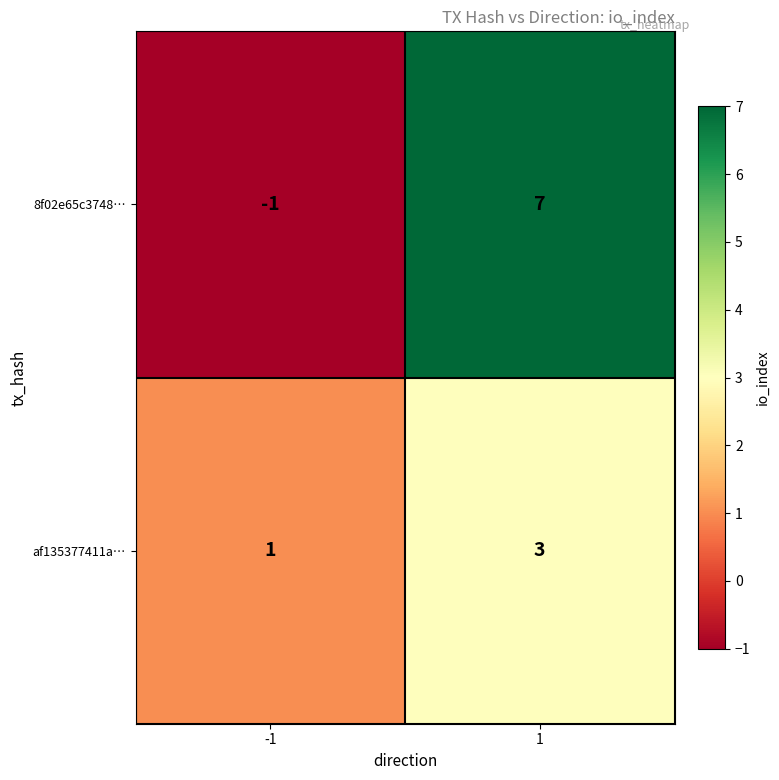

Reading right to left, extract all data points from this chart.

8f02e65c3748…: 1=7	-1=-1
af135377411a…: 1=3	-1=1